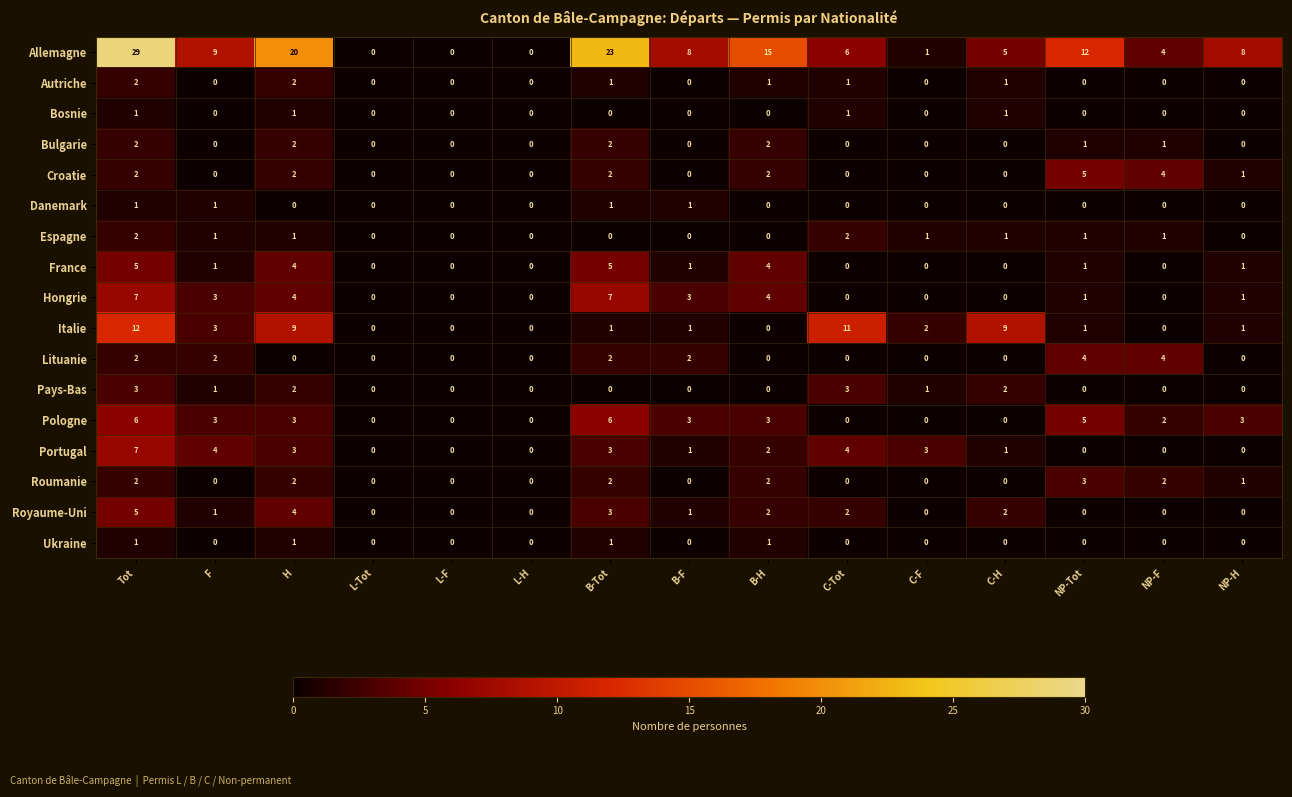

Which label corresponds to the largest value in the chart?

Tot